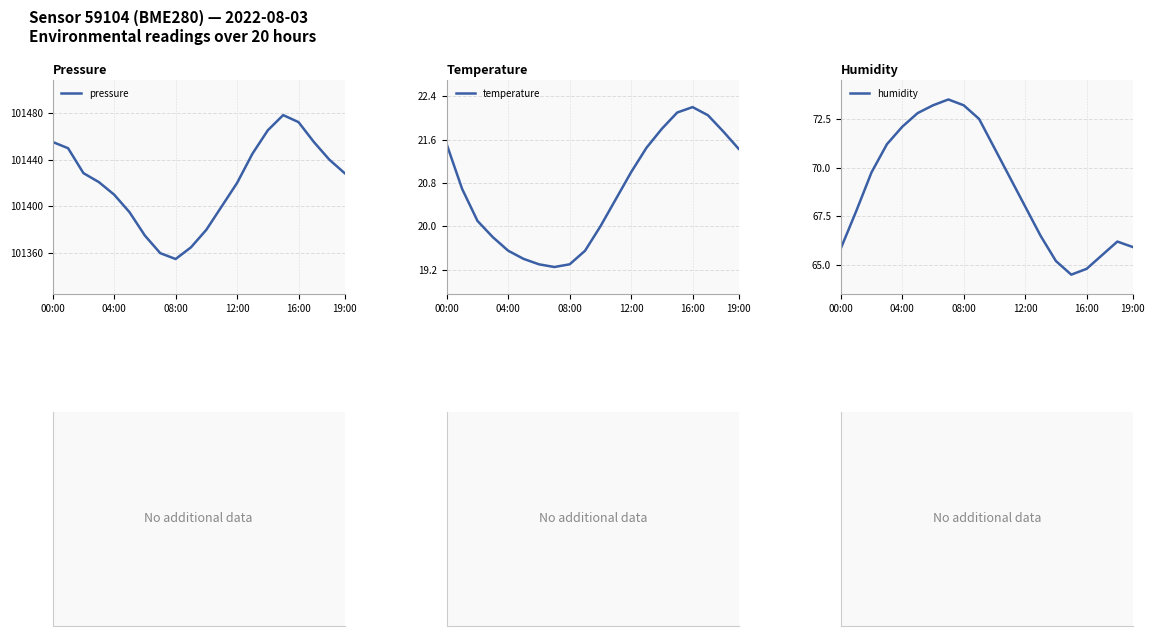

What position from the left is 13?

14